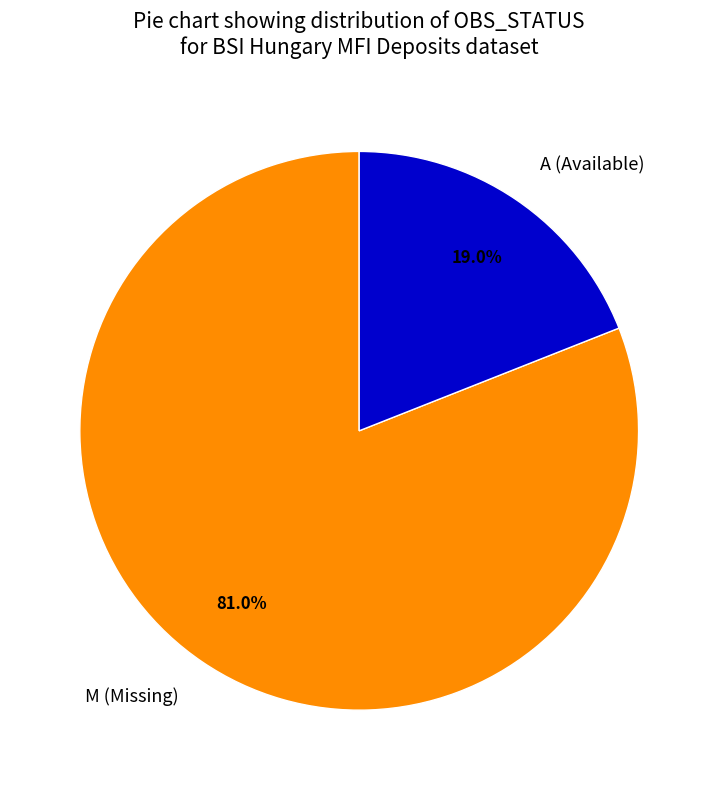

To the nearest percent, what is the average slice percentage?

50%